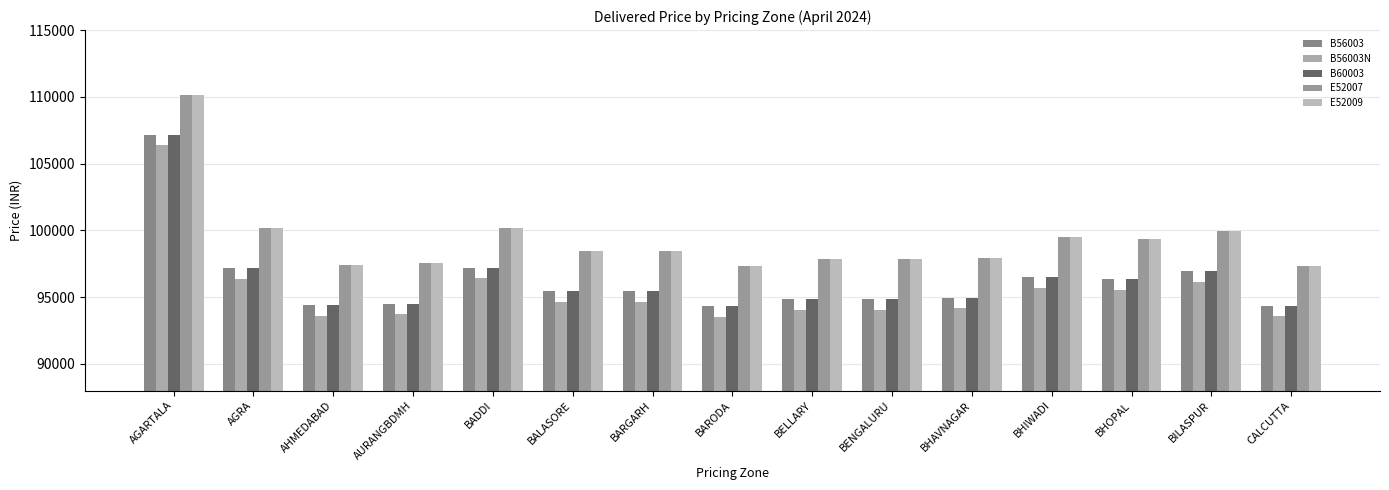

What is the difference between the maximum and second lowest values in the E52007 series?

12800